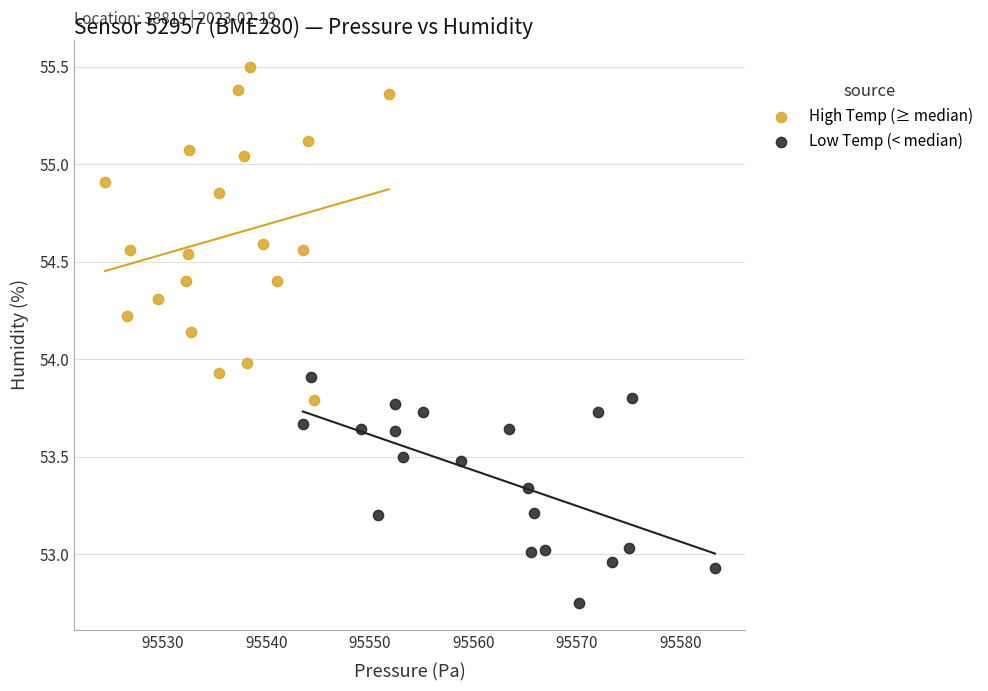

Which series reaches the maximum Y coordinate?

High Temp (≥ median)